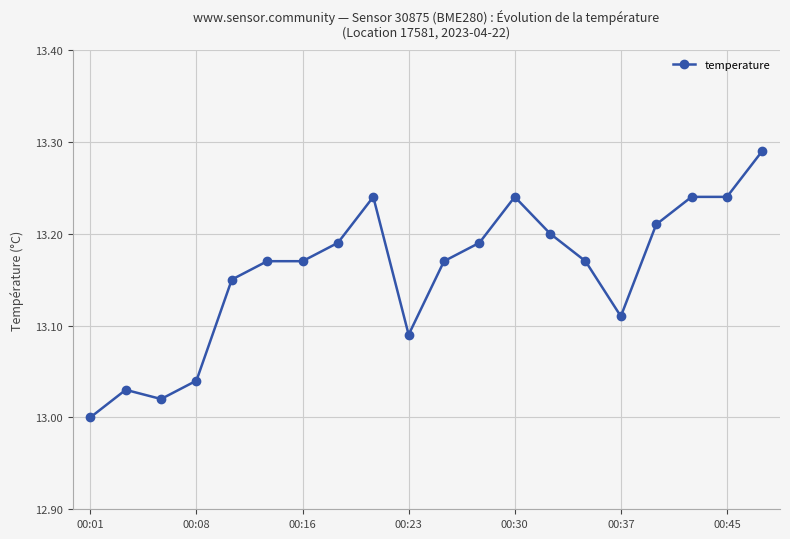

What is the difference between the maximum and minimum values?

0.3